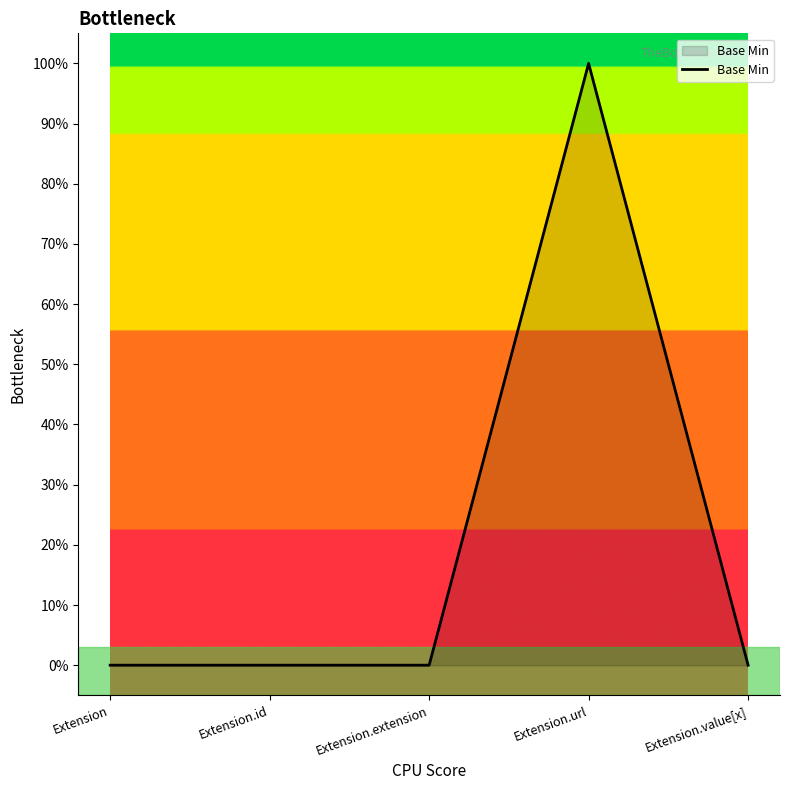

List the labels in order of value, smallest first.

Extension, Extension.id, Extension.extension, Extension.value[x], Extension.url